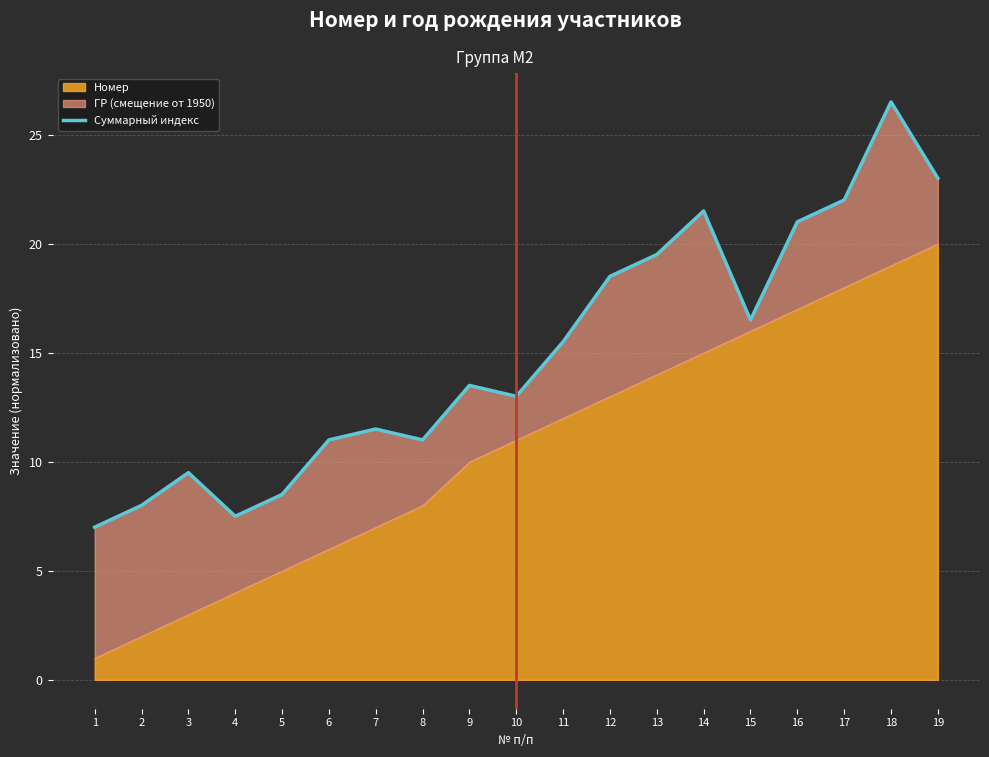

What is the sum of all values?

284.5